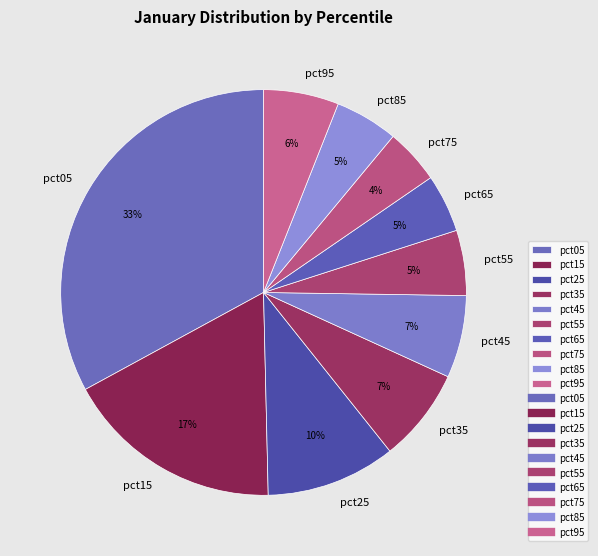

What percentage is the pct95 slice, to the nearest percent?

6%